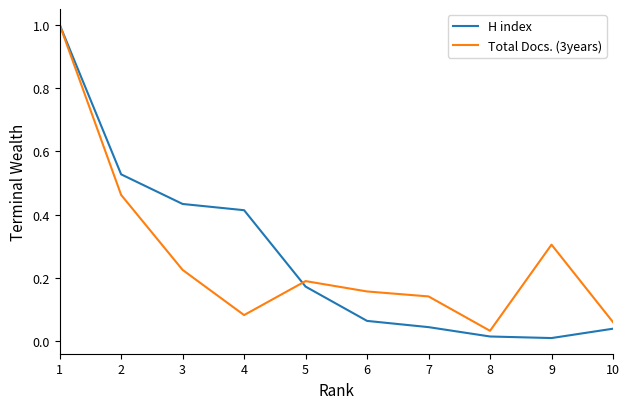

Rank the series at 8 from lowest to highest value.

H index, Total Docs. (3years)